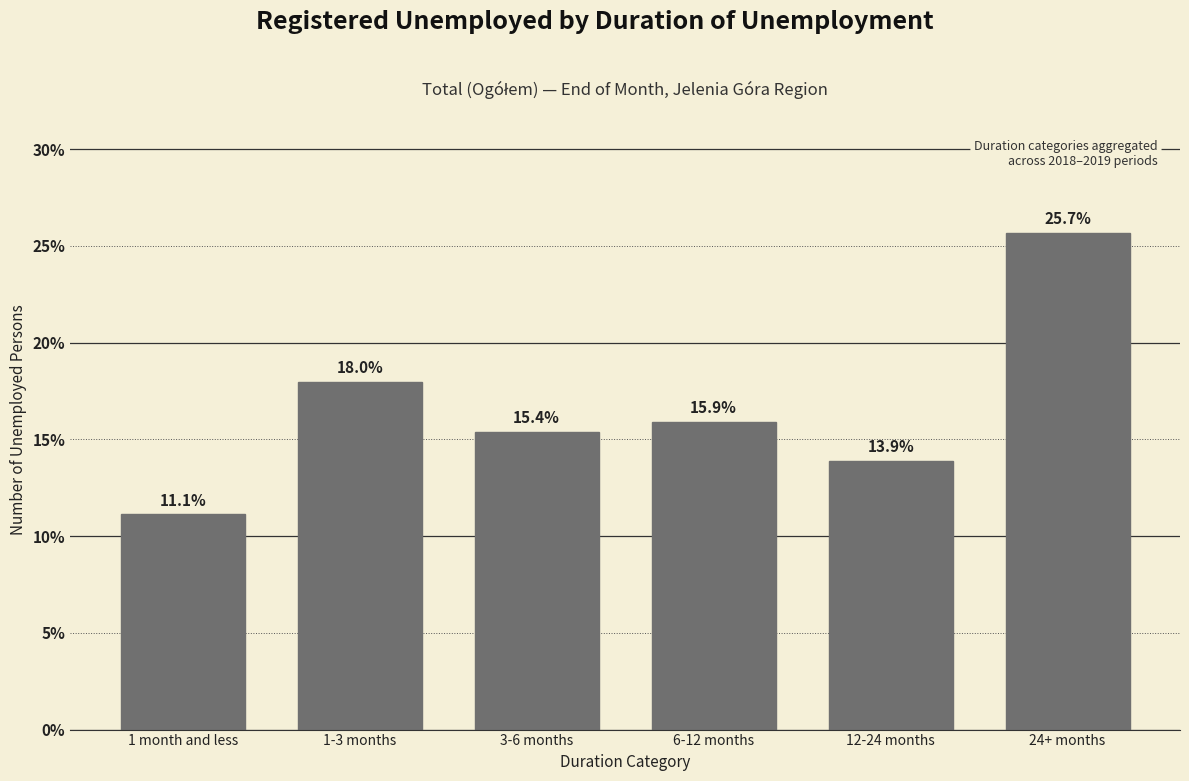

Reading left to right, list all the values displayed in this chart.

11.1	18.0	15.4	15.9	13.9	25.7